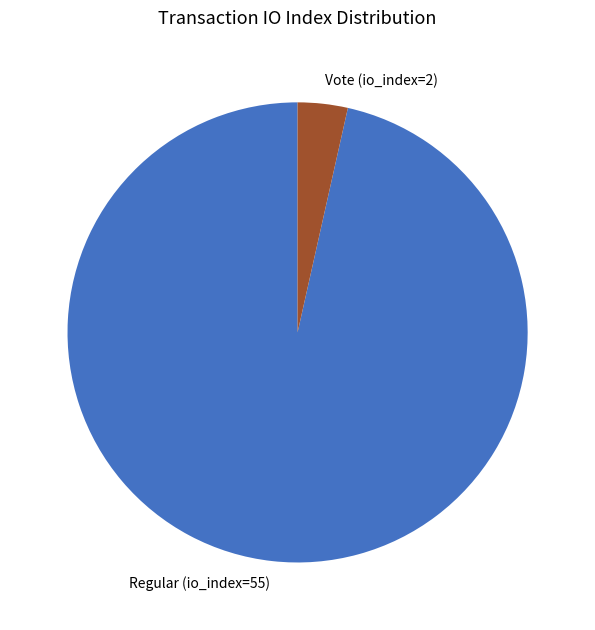

Is it true that Vote (io_index=2) is 15% of the pie?

False